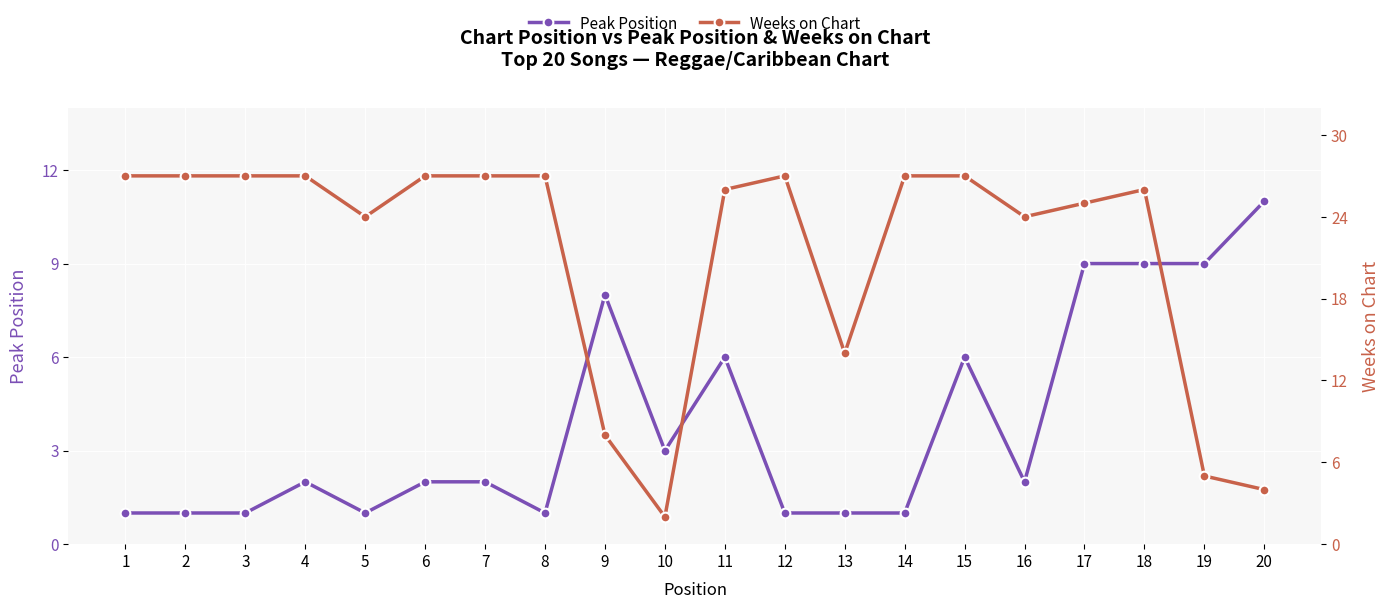

Which series has the largest total across all categories?

Weeks on Chart